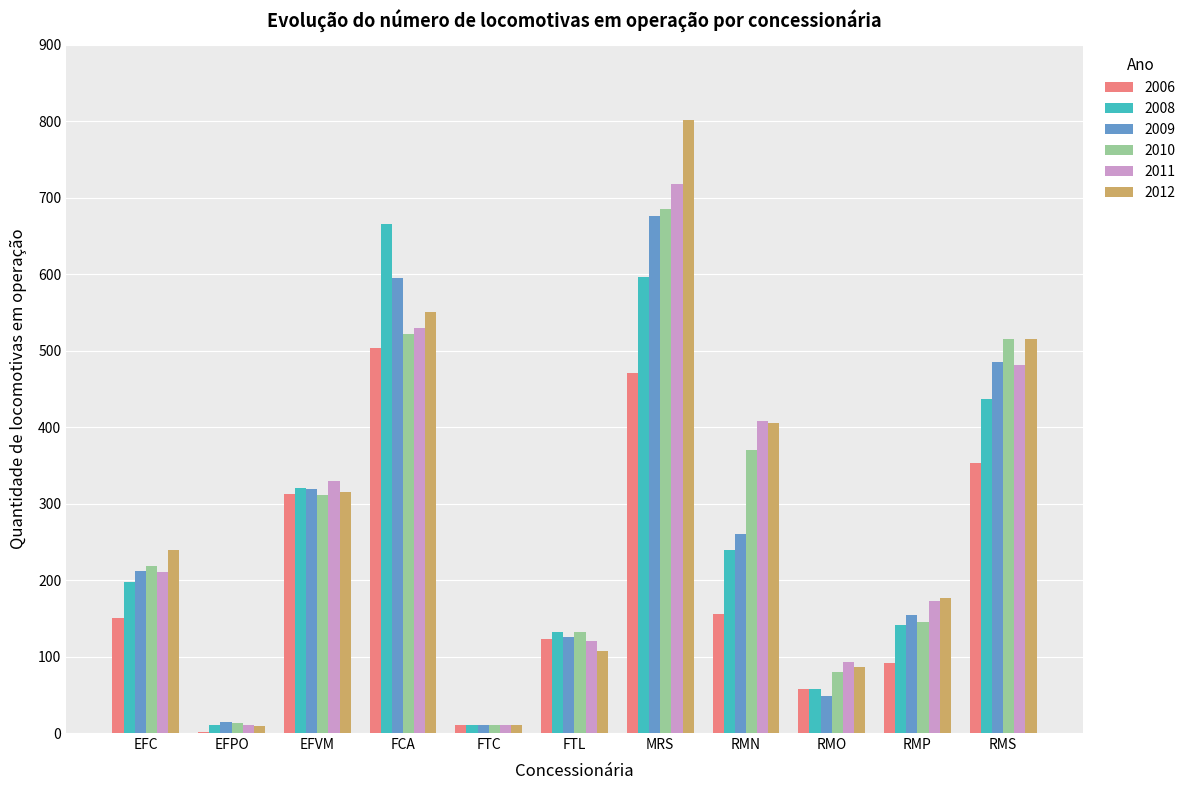

Between MRS and RMS, which series saw the biggest shift?

2012